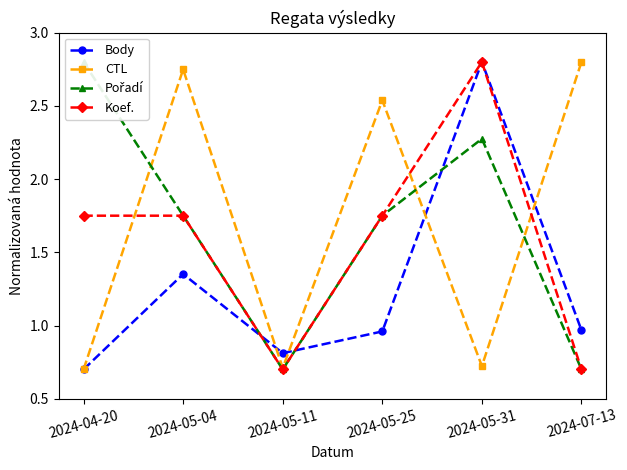

How many values in the Pořadí series exceed 1?

4